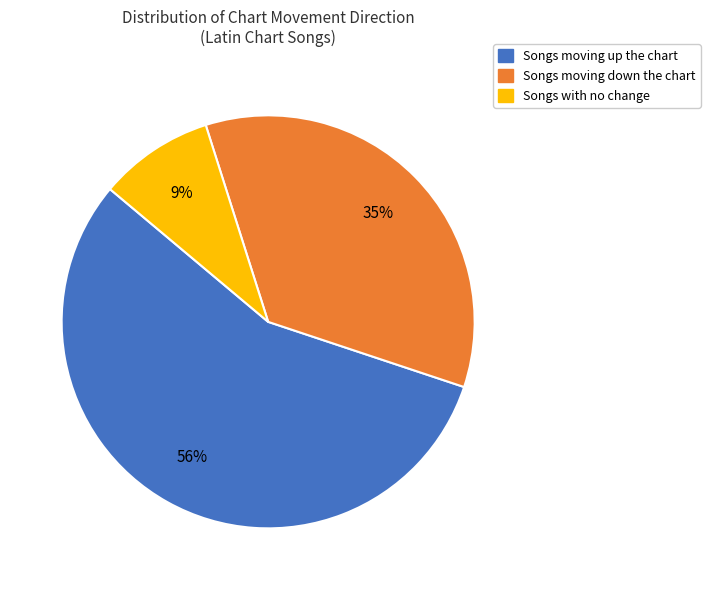

Does Songs moving up the chart represent more than half of the total?

Yes